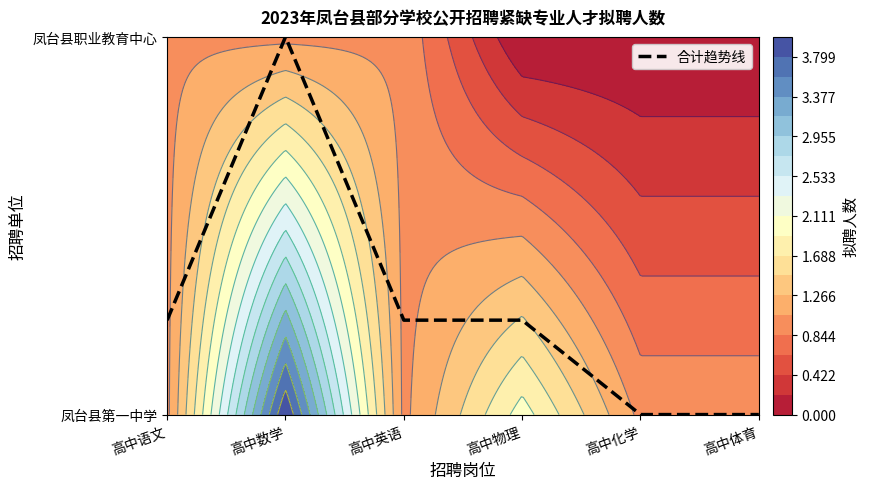

Reading left to right, extract all data points from this chart.

高中语文=0.2	高中数学=1.0	高中英语=0.2	高中物理=0.2	高中化学=0.0	高中体育=0.0